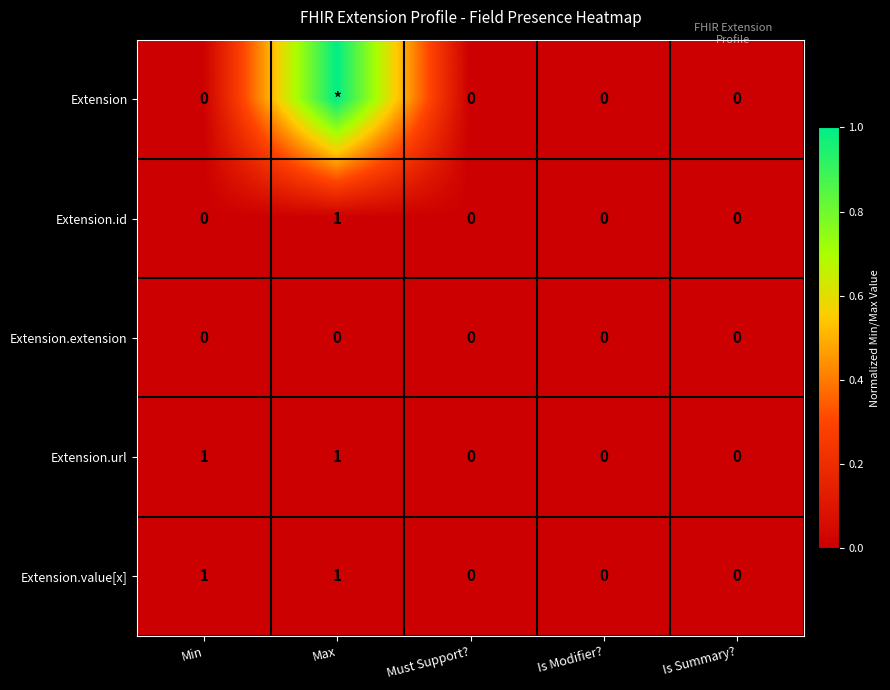

At which label does Extension.id reach its peak?

Max